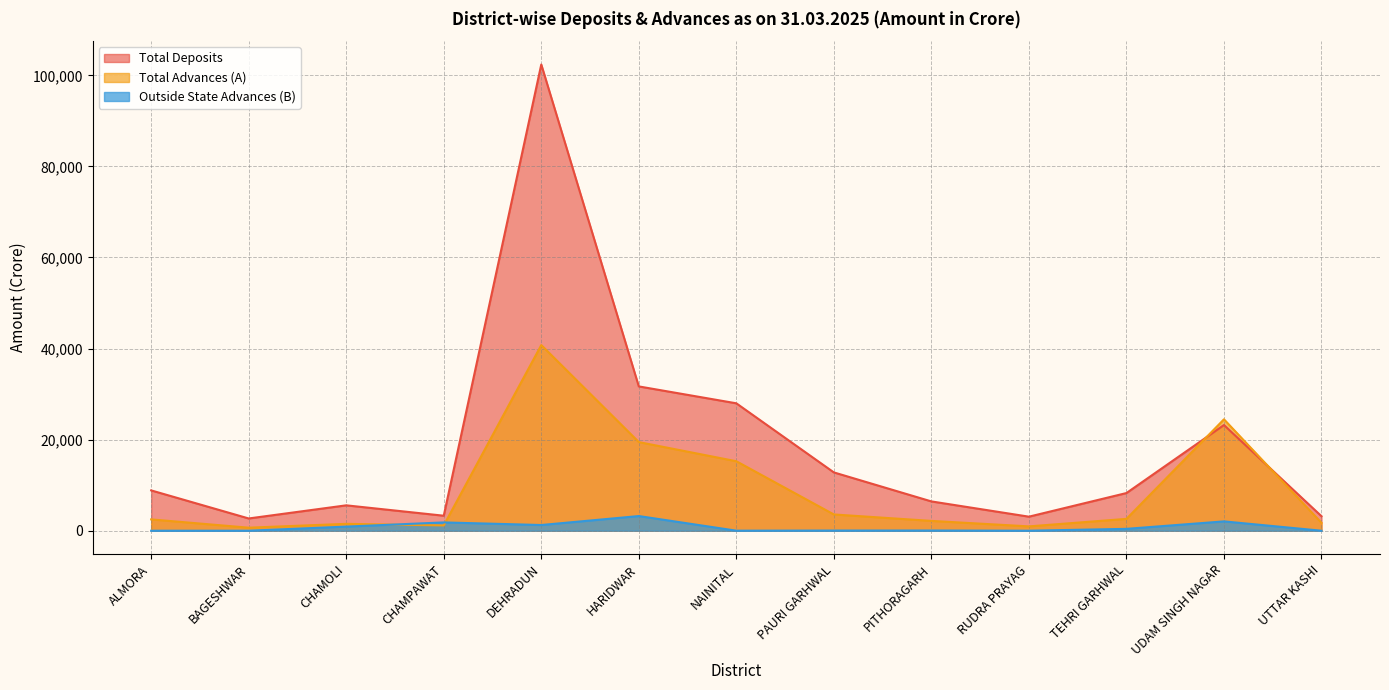

How many positive values does the Outside State Advances (B) series have?

10